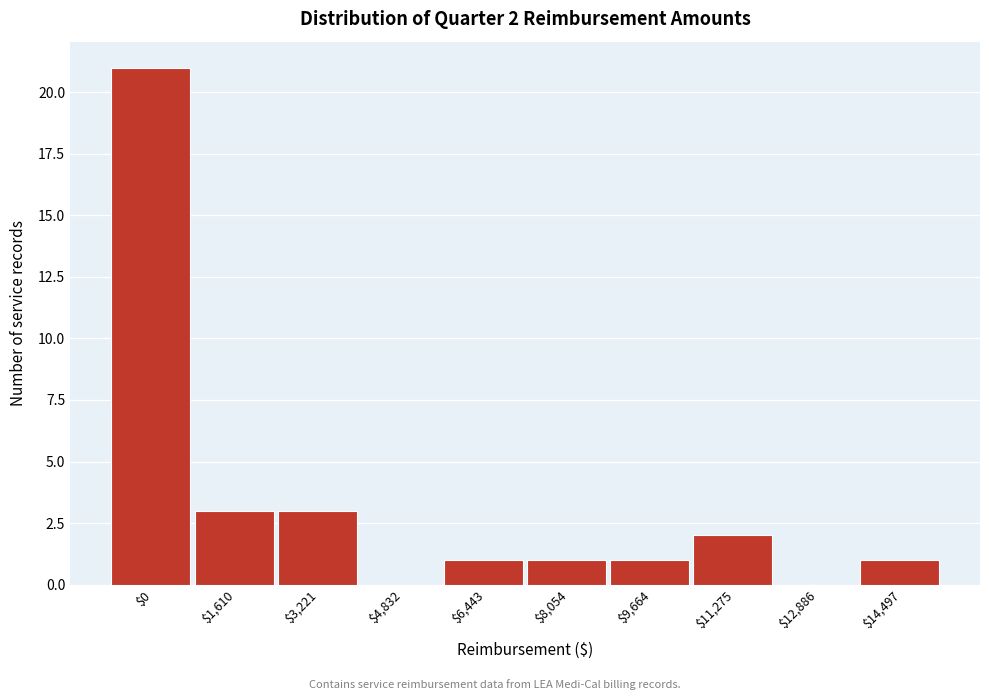

What is the greatest value displayed?

21